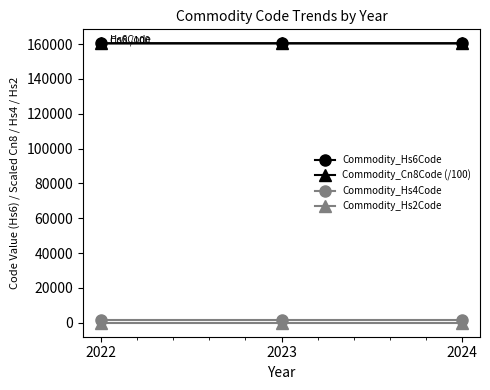

Reading left to right, list all the values displayed in this chart.

Commodity_Hs6Code: 160431.5	160432.0	160432.0
Commodity_Cn8Code (/100): 160431.5	160432.0	160432.0
Commodity_Hs4Code: 1604.0	1604.0	1604.0
Commodity_Hs2Code: 16.0	16.0	16.0